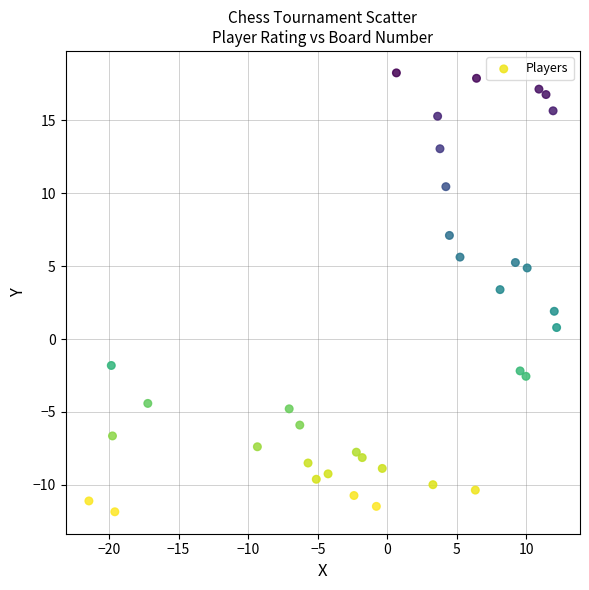

What is the range of X values (max minus min)?

33.6